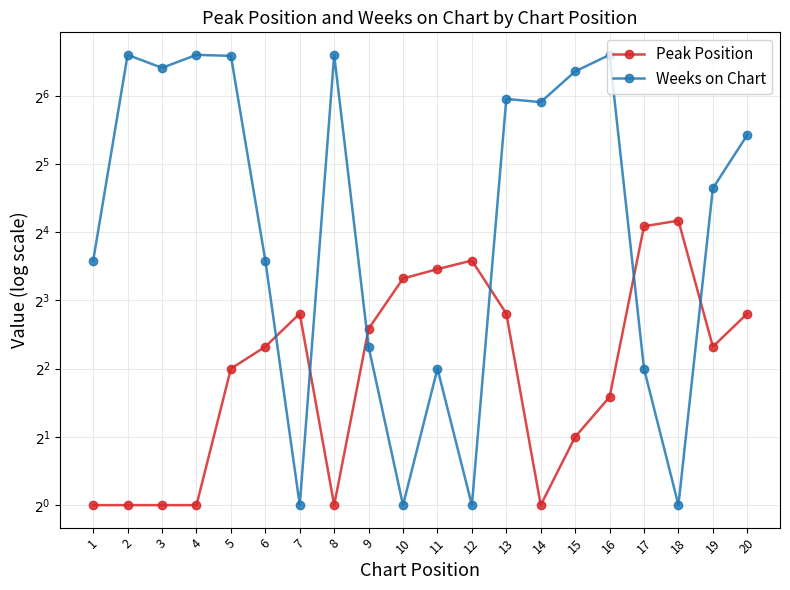

Where is Weeks on Chart nearest to the value 49?

20